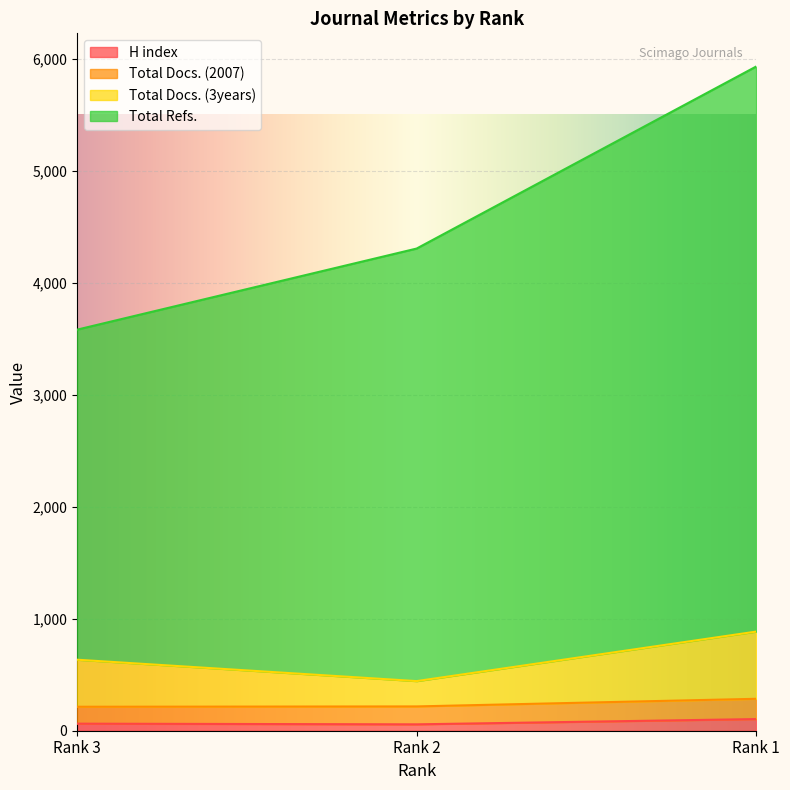

How many lines are shown in the chart?

4